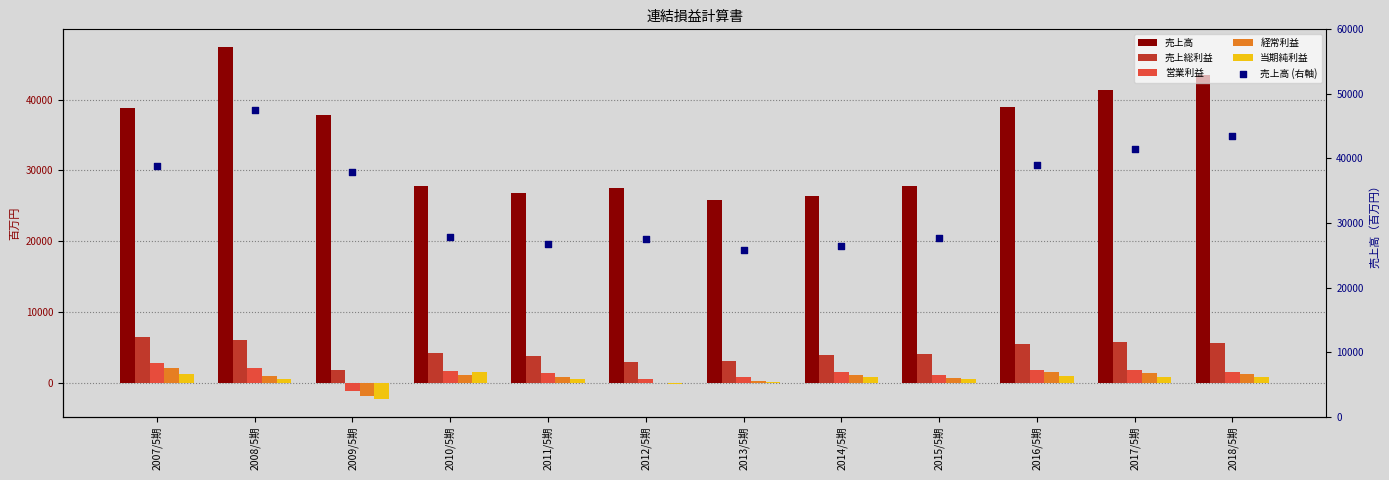

At which category is the sum across all series the highest?

2008/5期